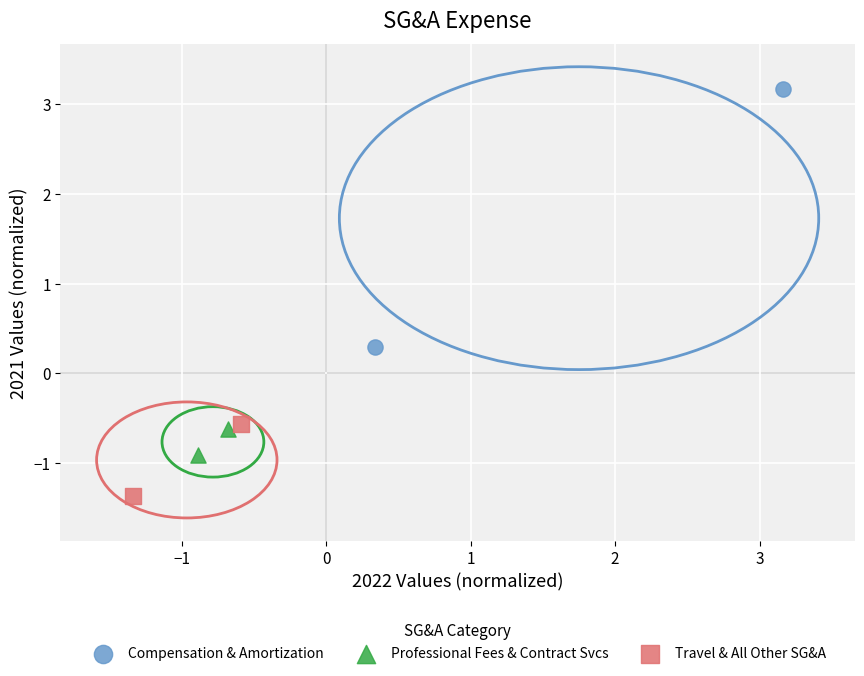

What are all the series names shown in the legend?

Compensation & Amortization, Professional Fees & Contract Svcs, Travel & All Other SG&A